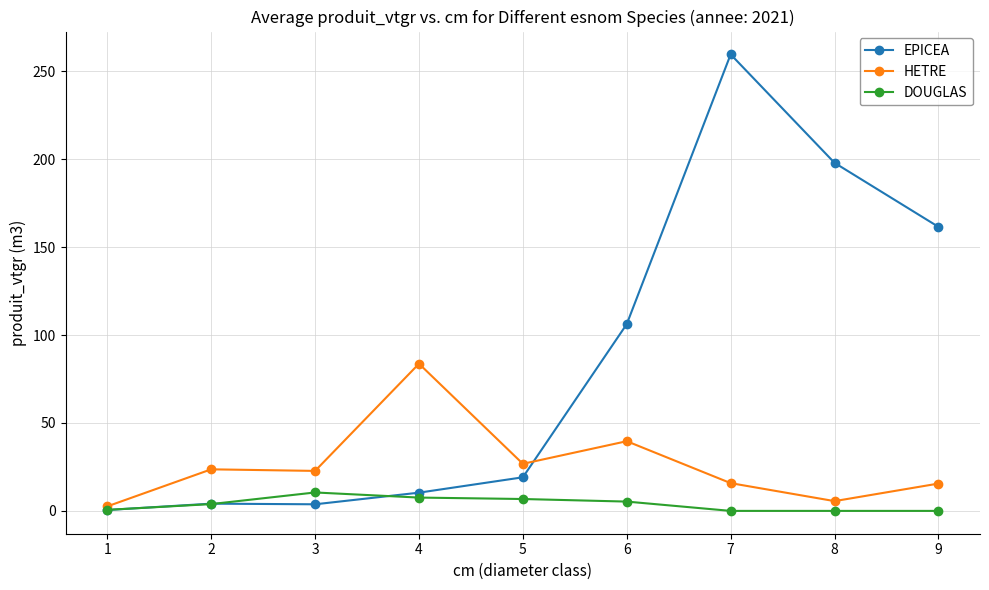

Which label corresponds to the largest value in the chart?

7